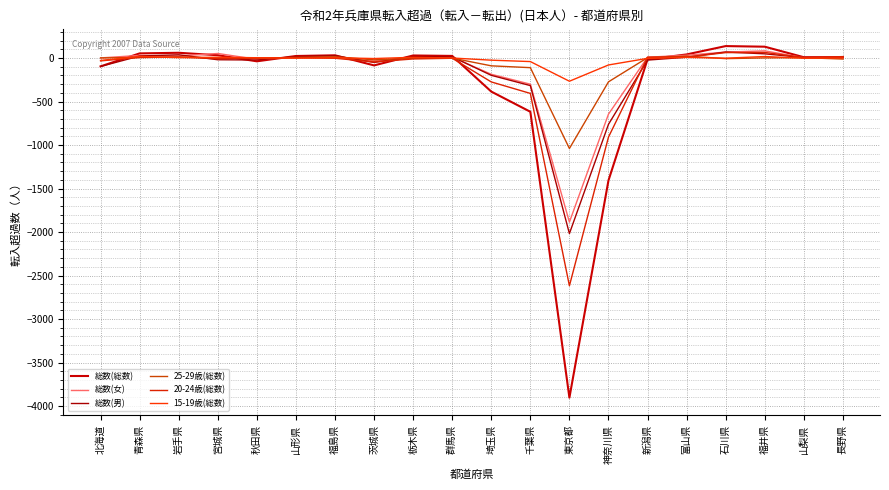

List the series in order of their peak value, highest first.

総数(総数), 総数(女), 総数(男), 20-24歳(総数), 25-29歳(総数), 15-19歳(総数)